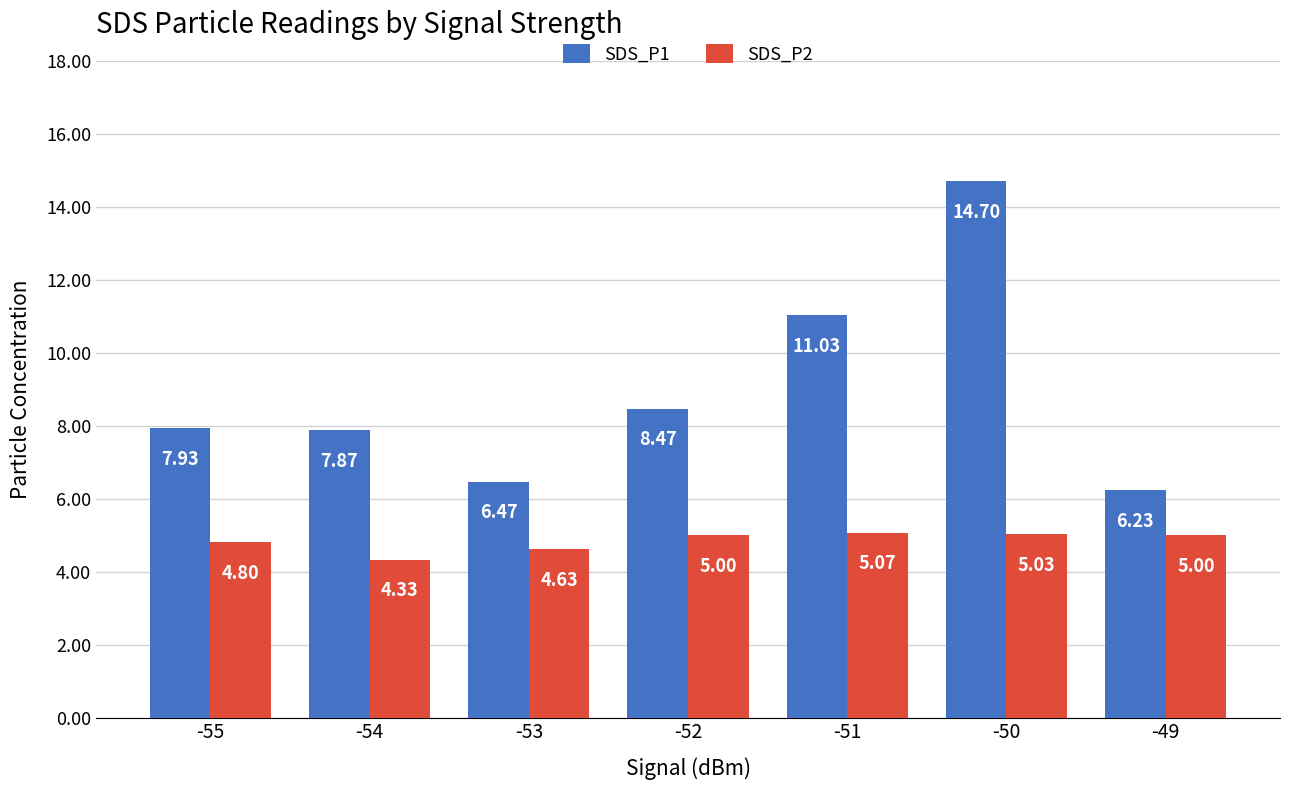

What is the average value of the SDS_P2 series?

4.8